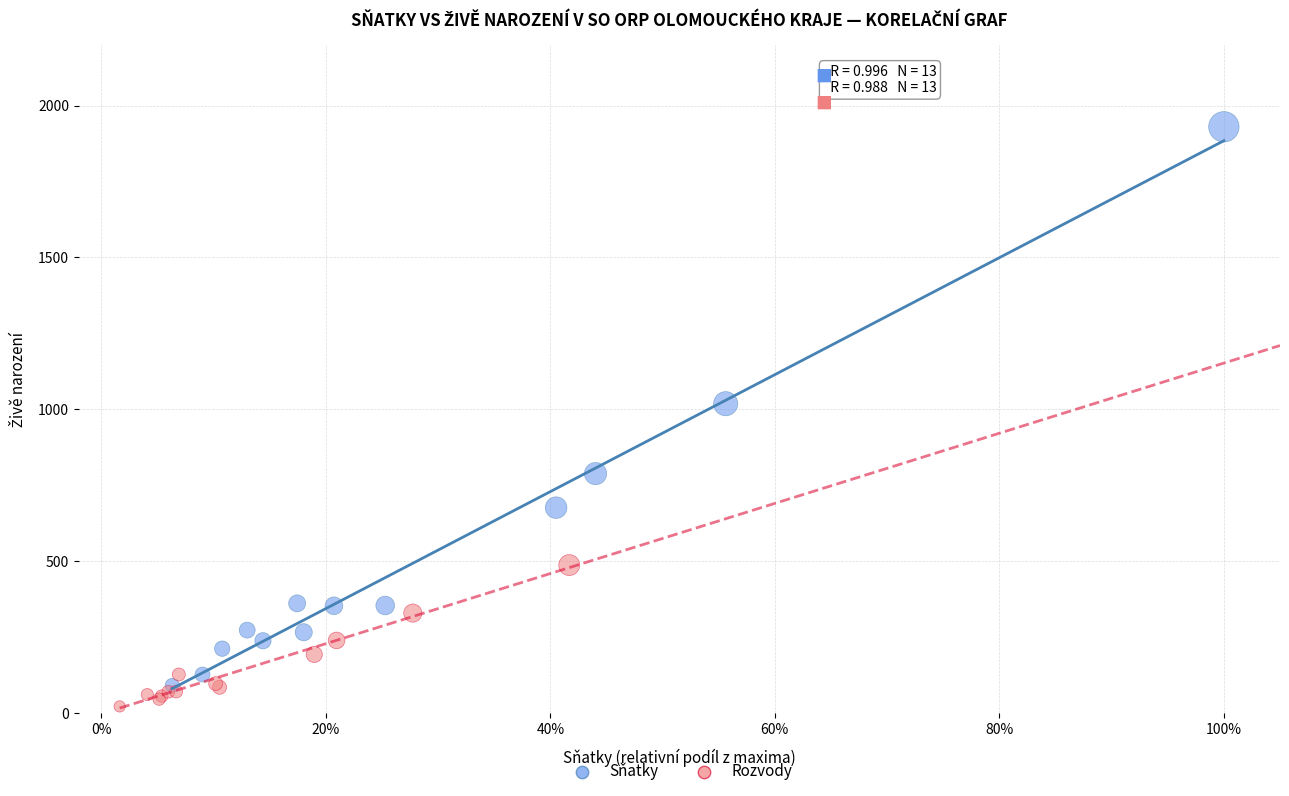

Which series contains the highest Y value?

Sňatky